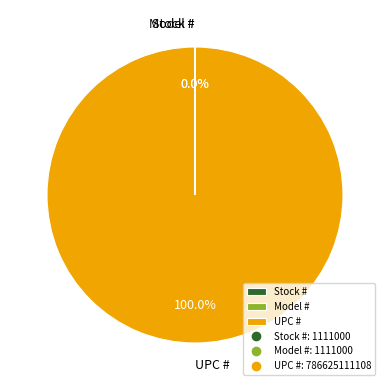

Which category has the biggest portion of the pie?

UPC #